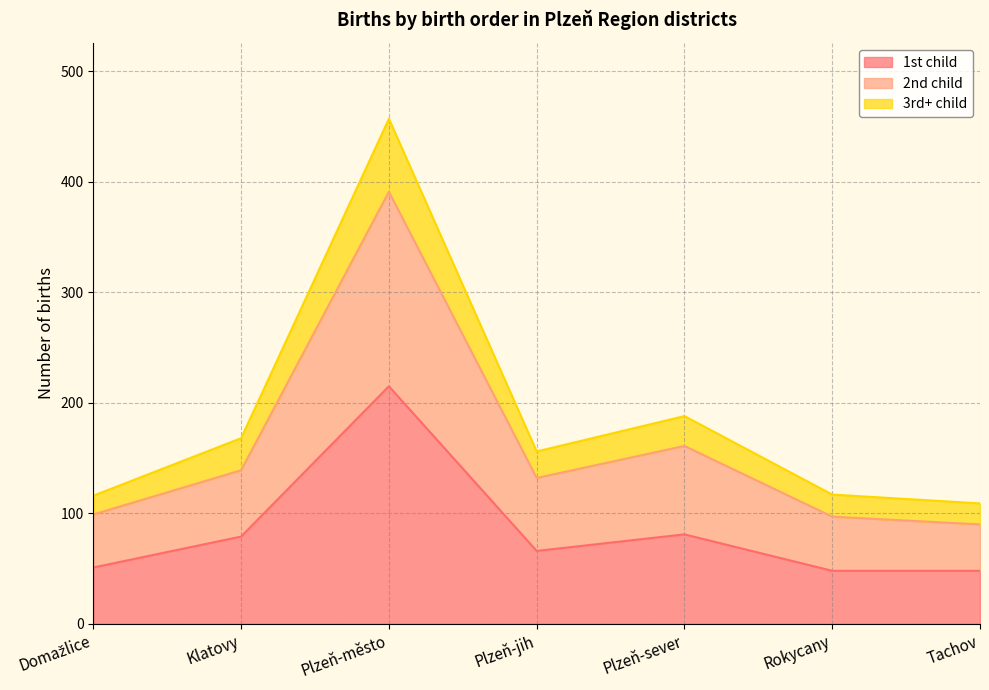

What is the difference between the second highest and minimum values in the 1st child series?

33